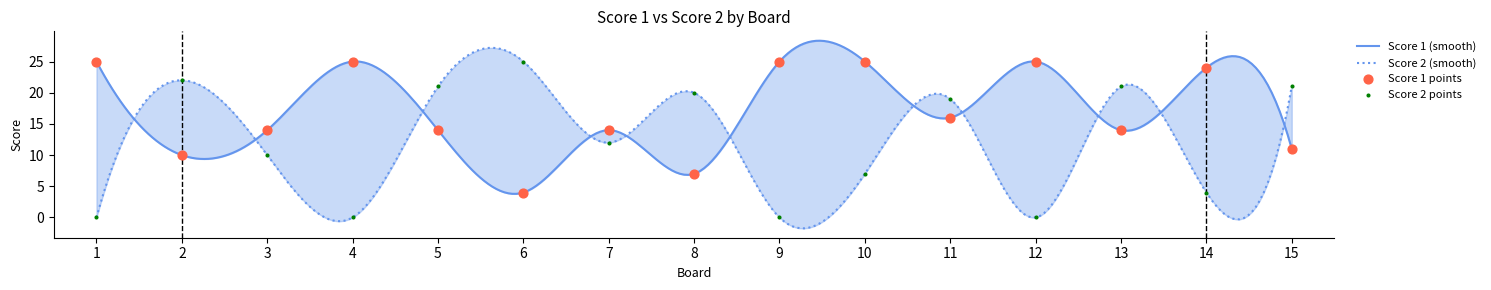

Which series contains the highest Y value?

Score 1